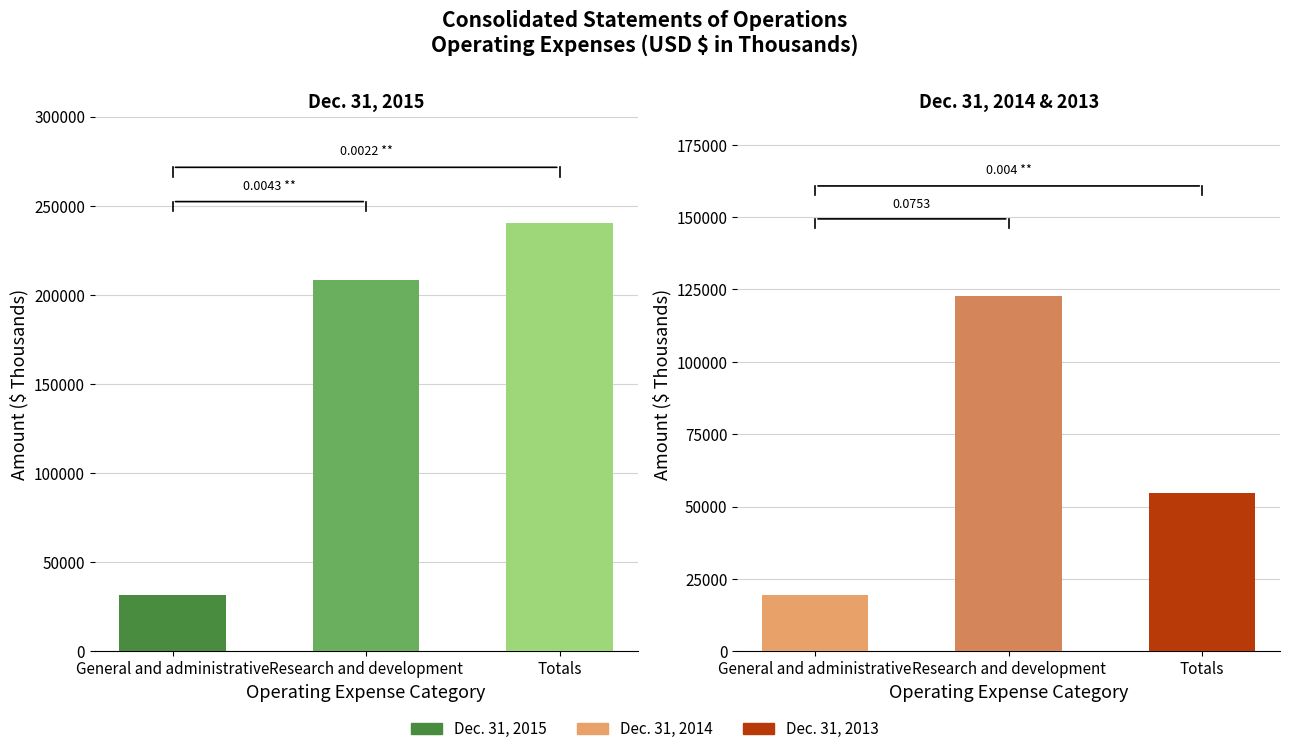

Which has a higher value, General and administrative or Totals?

Totals